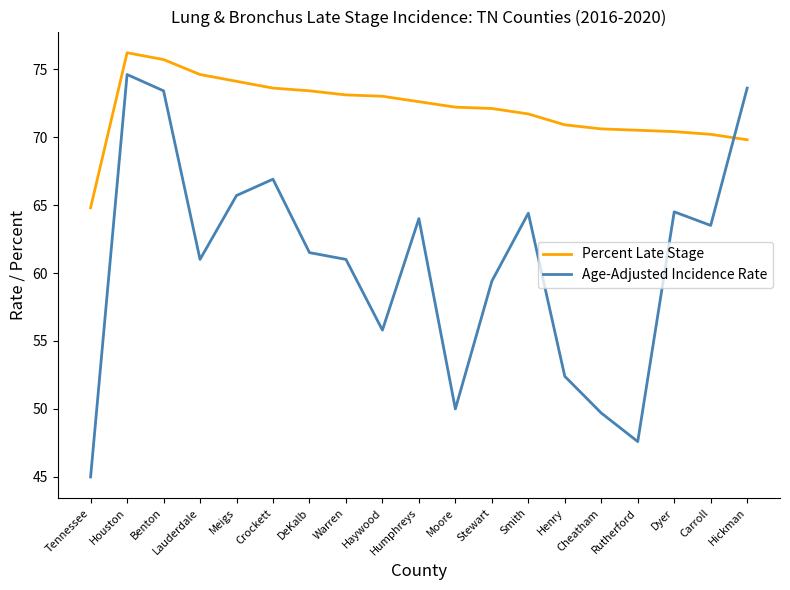

What is the sum of the Age-Adjusted Incidence Rate values at Benton and Smith?

137.8